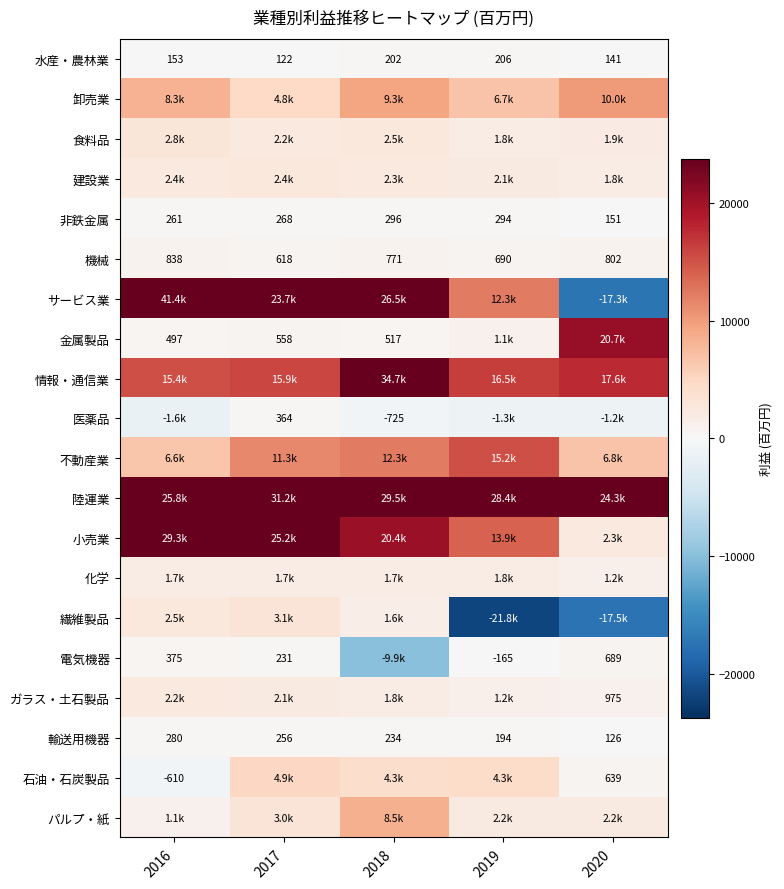

At which label does 非鉄金属 reach its minimum?

2020